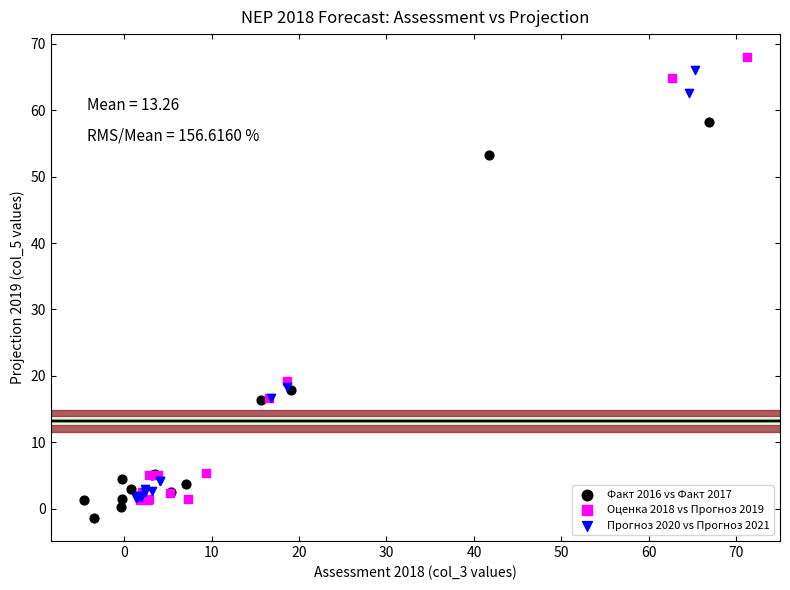

What are all the series names shown in the legend?

Факт 2016 vs Факт 2017, Оценка 2018 vs Прогноз 2019, Прогноз 2020 vs Прогноз 2021